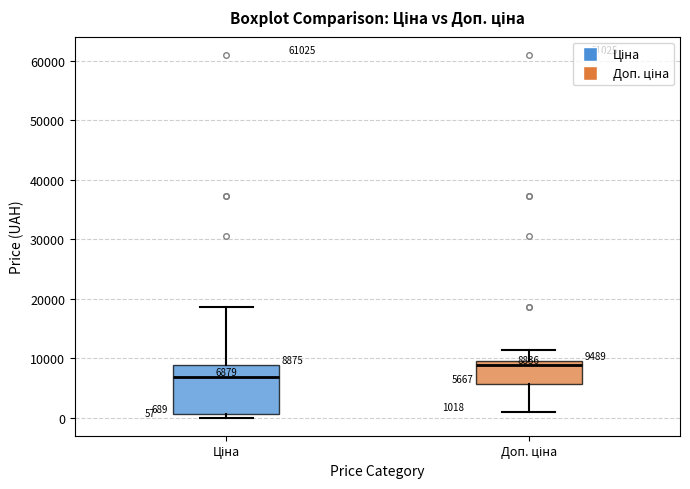

Comparing the boxes themselves (not the whiskers), which one is the tallest?

Ціна